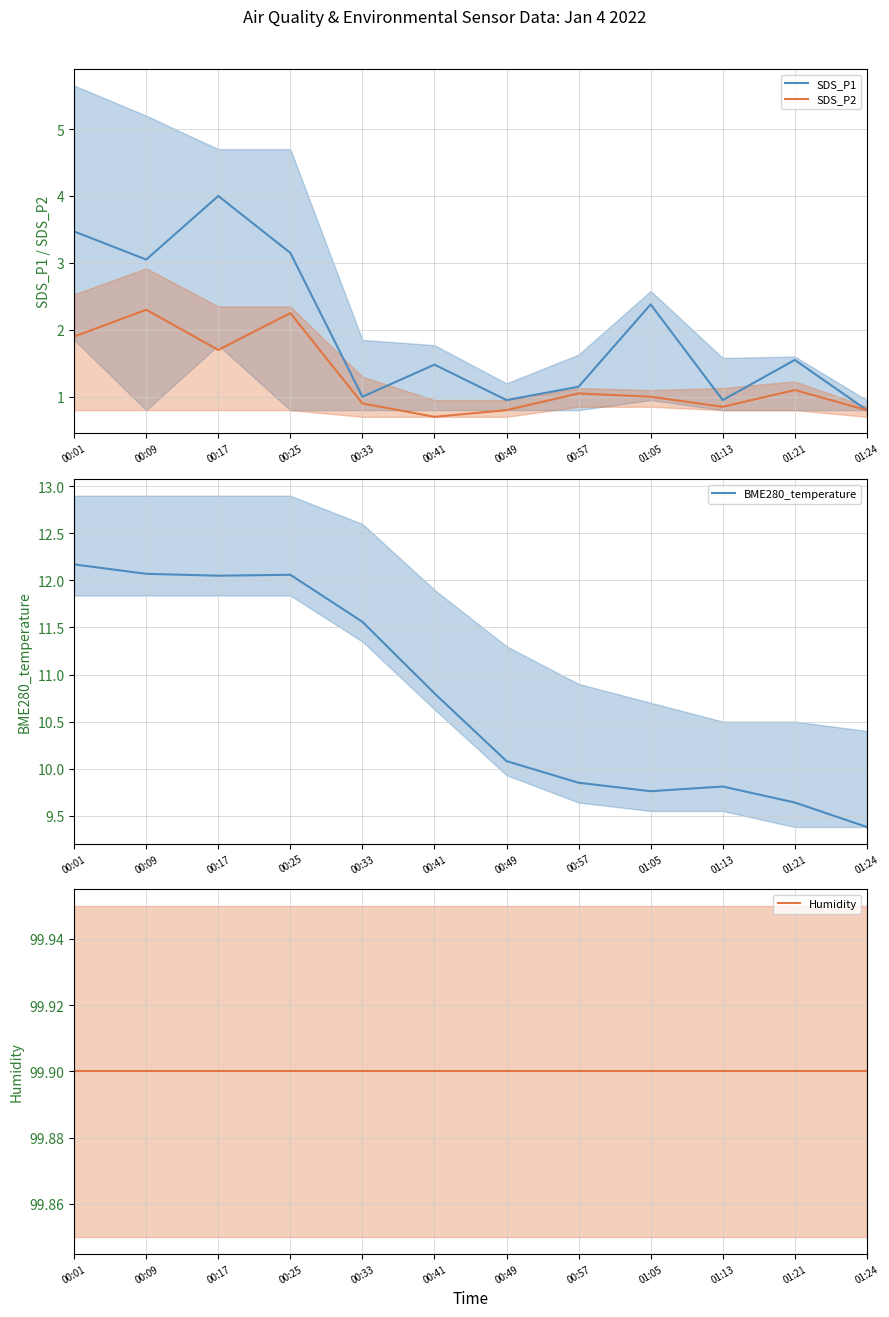

At how many categories does at least one series exceed 1?

12